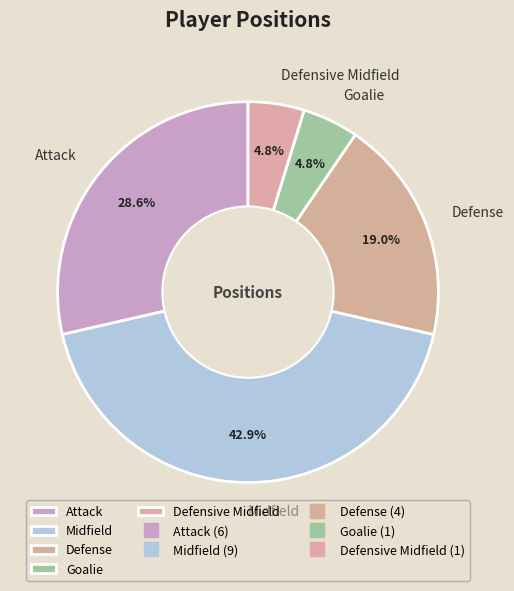

What percentage is the Defensive Midfield slice, to the nearest percent?

5%